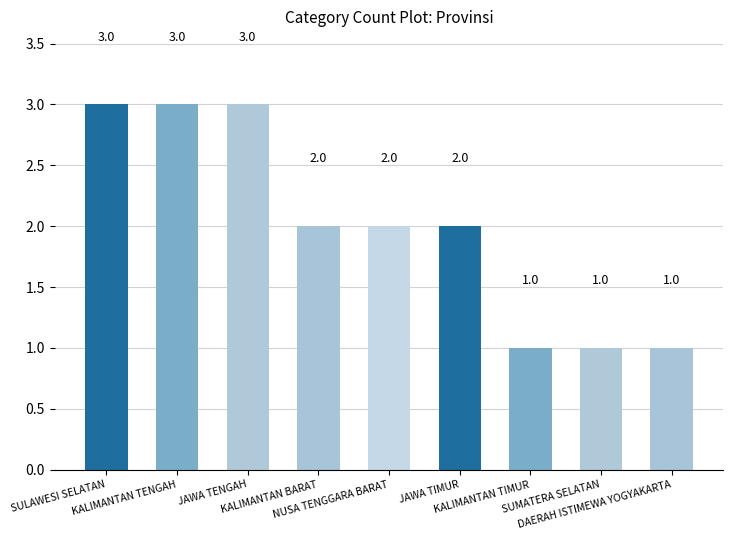

What is the difference between the maximum and minimum values?

2